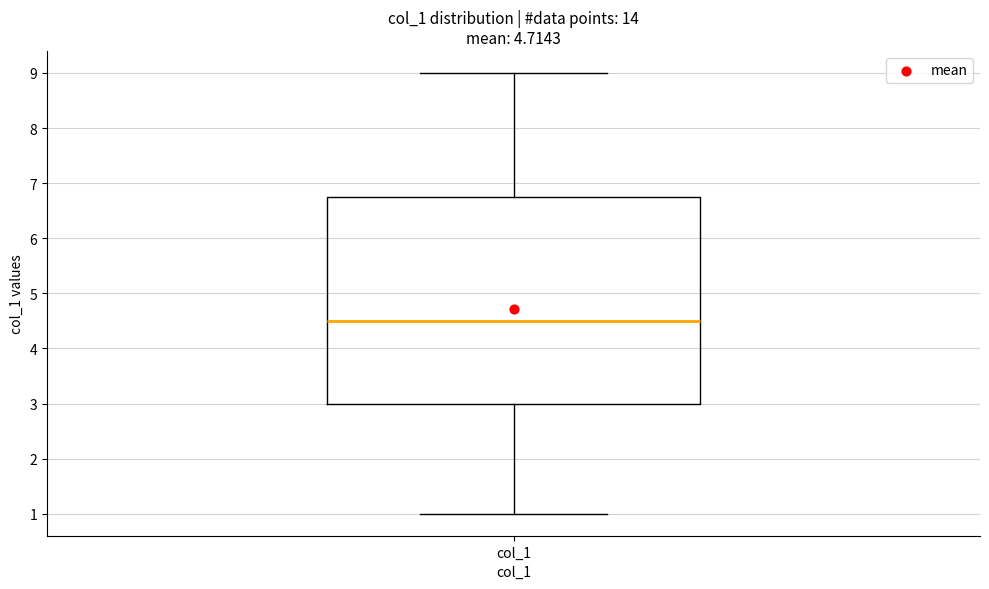

Transcribe this box plot: give where the median line is, the range the box spans, and where the two whiskers end, as read against the y-axis. The values are not printed on the chart, so give them approximately, as read against the axis.

median 4.5, box 3.0 to 6.8, whiskers 1.0 to 9.0